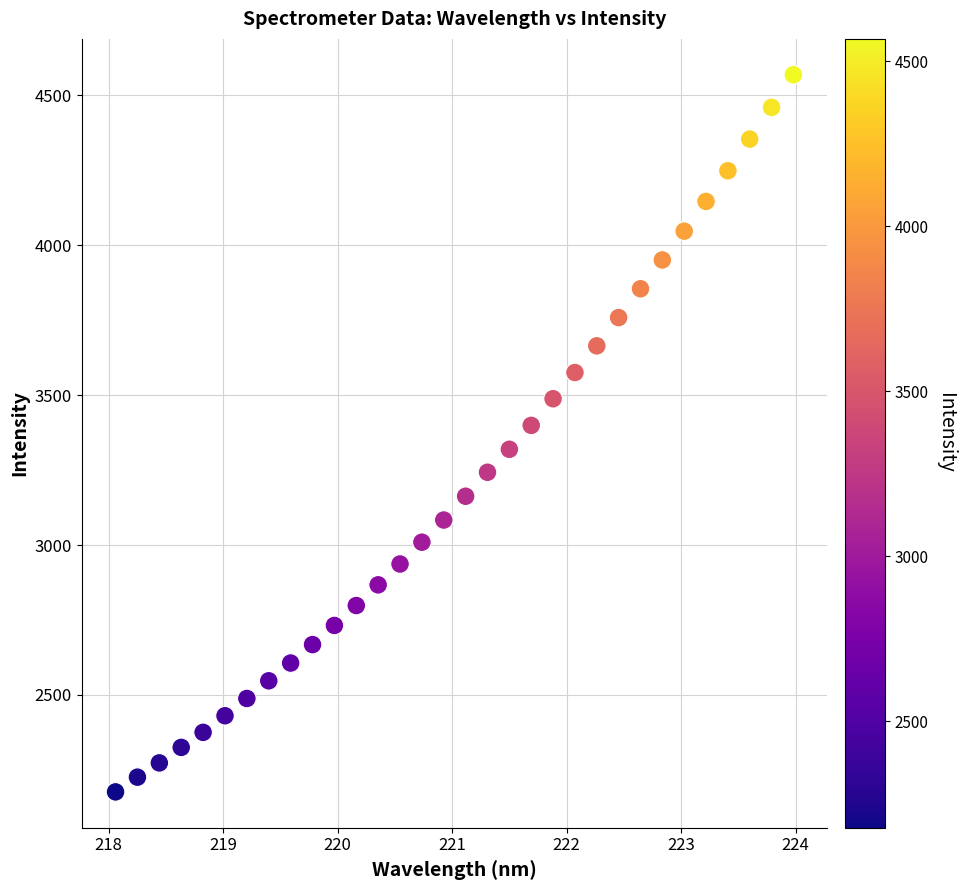

What is the range of Y values (max minus min)?

2391.5